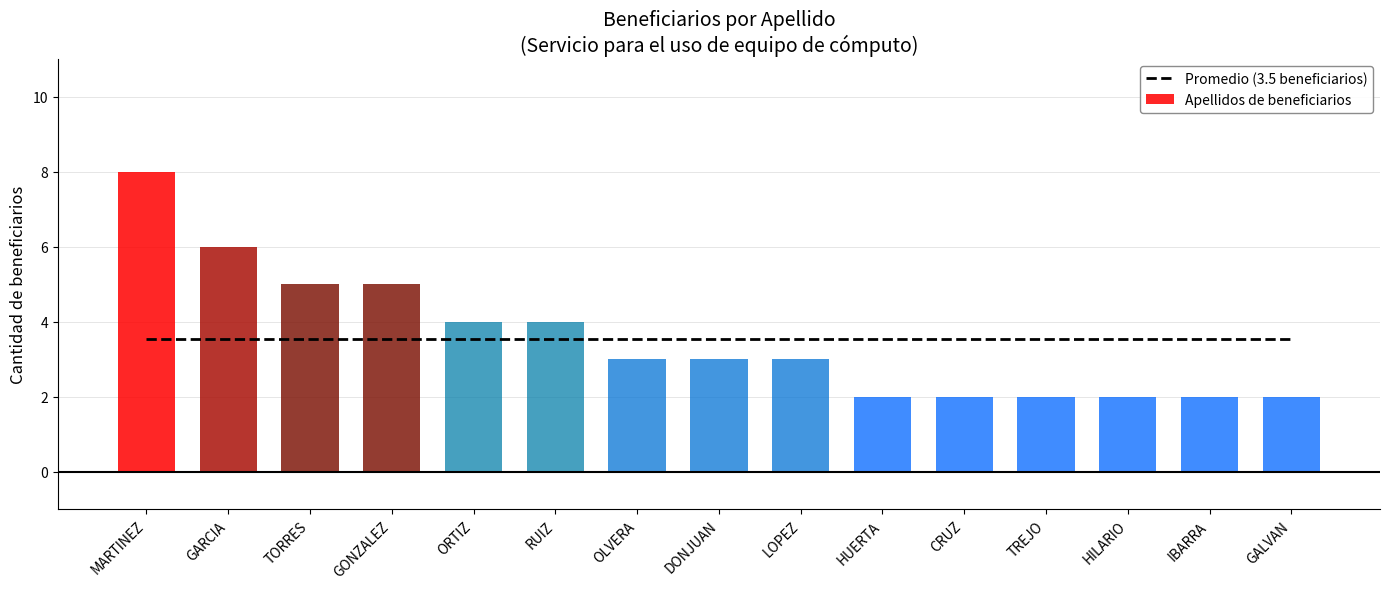

Is it true that Apellidos de beneficiarios equals 1.8 at MARTINEZ?

False